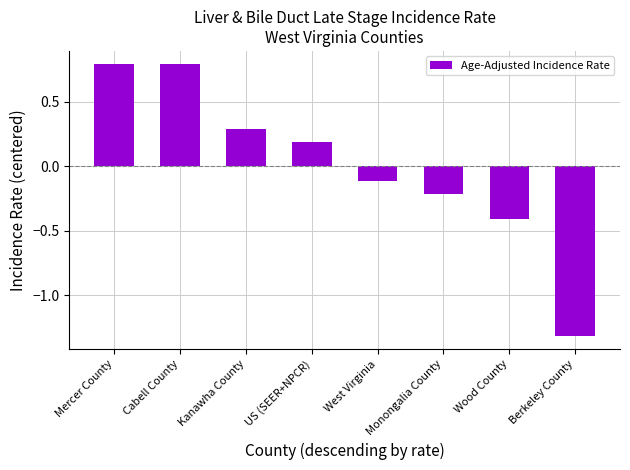

What is the difference between the values at Berkeley County and Monongalia County?

1.1